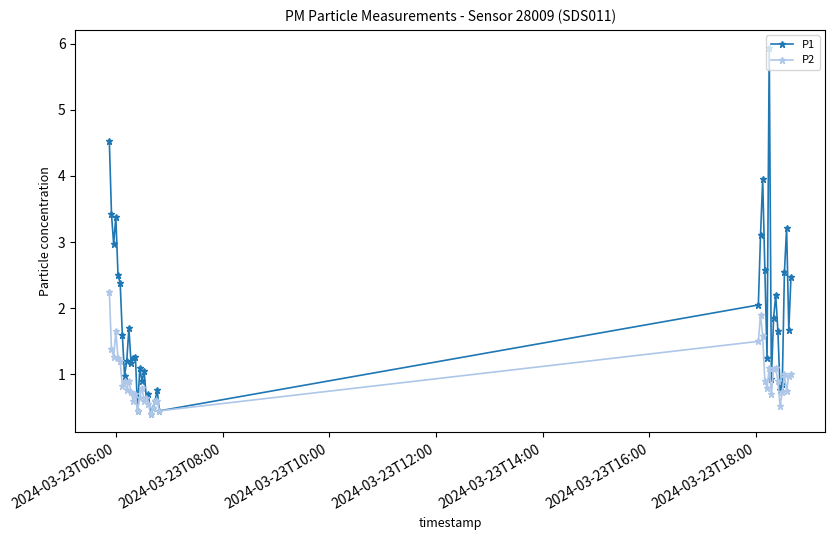

Rank the series by their average value, from highest to lowest.

P1, P2